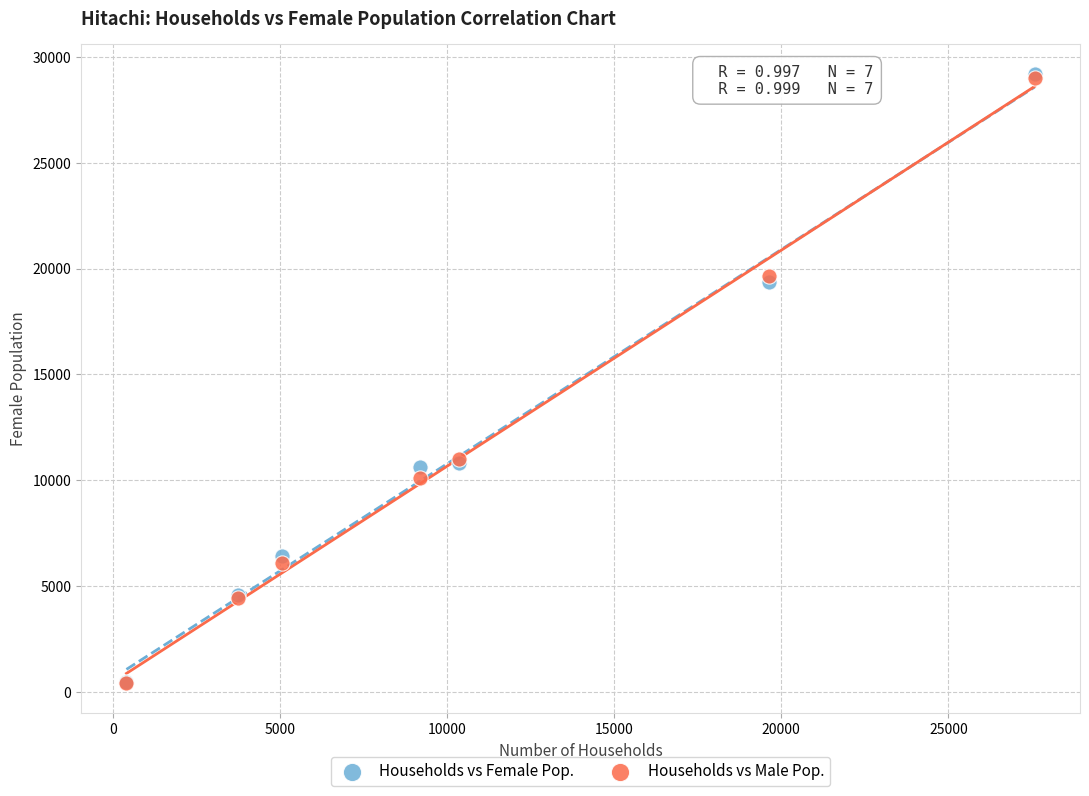

Which series has the widest spread of Y values?

Households vs Female Pop.